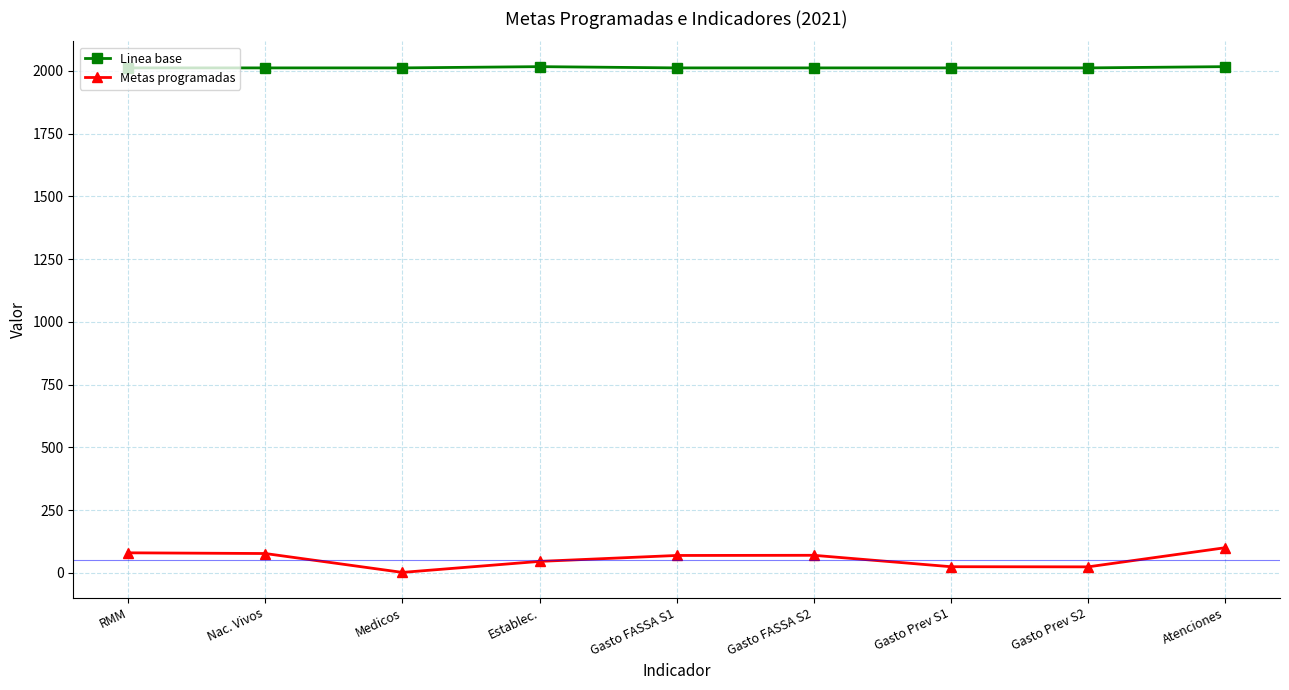

Is this an area chart (filled region under the line)?

No